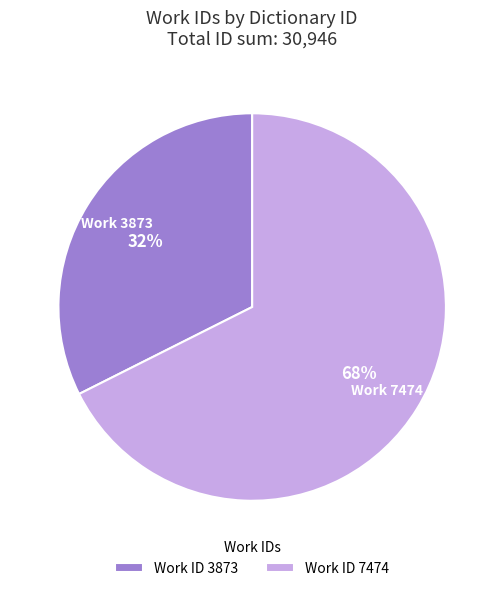

To the nearest percent, what is the combined percentage of Work ID 3873 and Work ID 7474?

100%